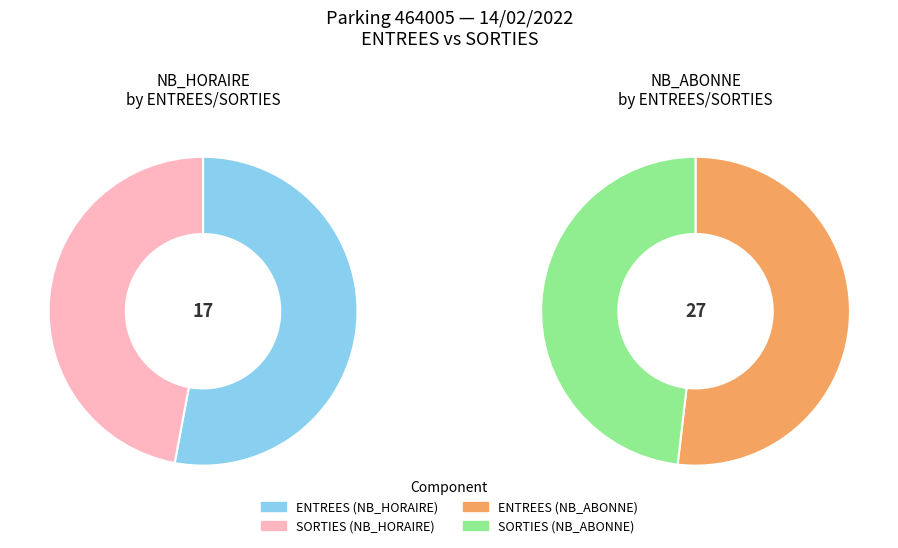

What percentage do SORTIES and ENTREES together represent?

100.0%